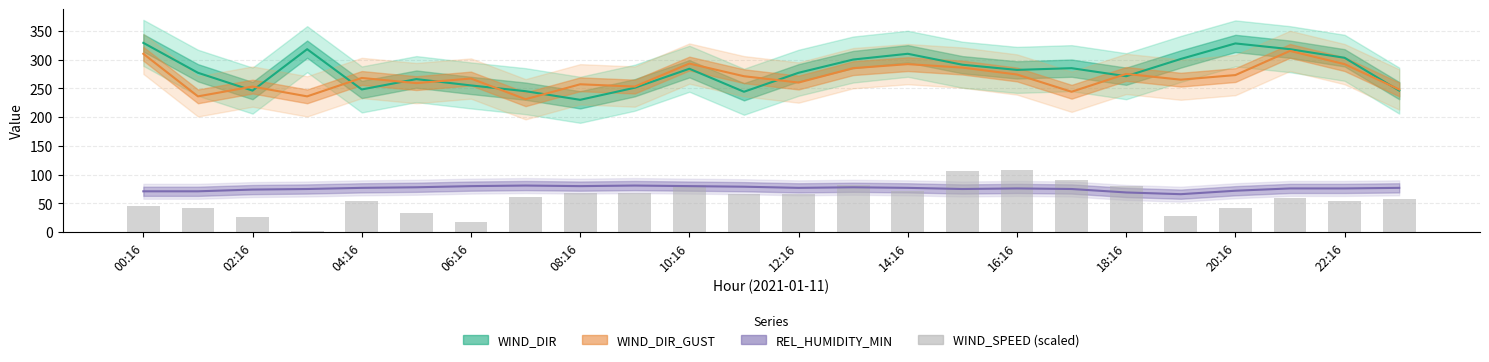

Reading right to left, extract all data points from this chart.

57.6	54.4	58.8	41.2	27.6	80.0	90.0	108.8	106.8	71.2	82.4	65.6	65.6	81.2	67.6	67.6	61.2	16.8	33.2	54.4	1.2	25.6	41.2	45.6